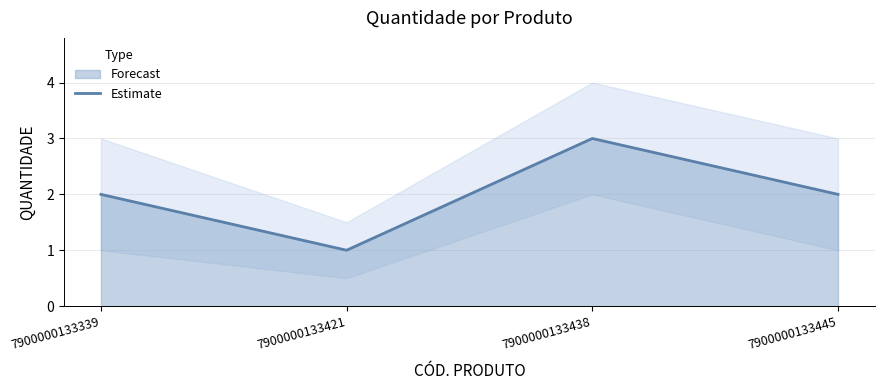

List the labels in order of value, largest first.

7900000133438, 7900000133339, 7900000133445, 7900000133421